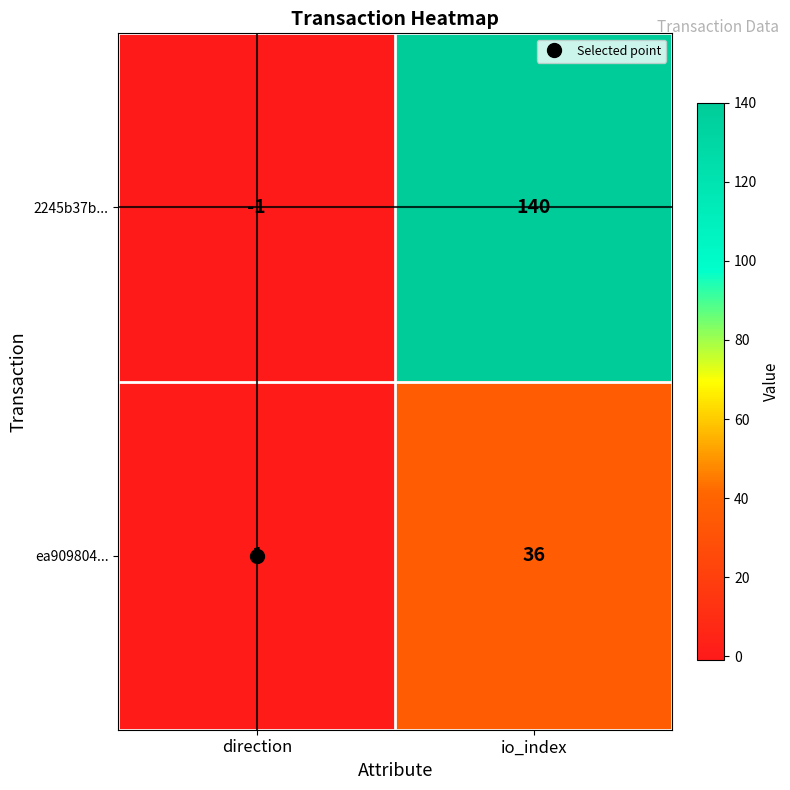

What is the difference between the highest and lowest values at direction?

2